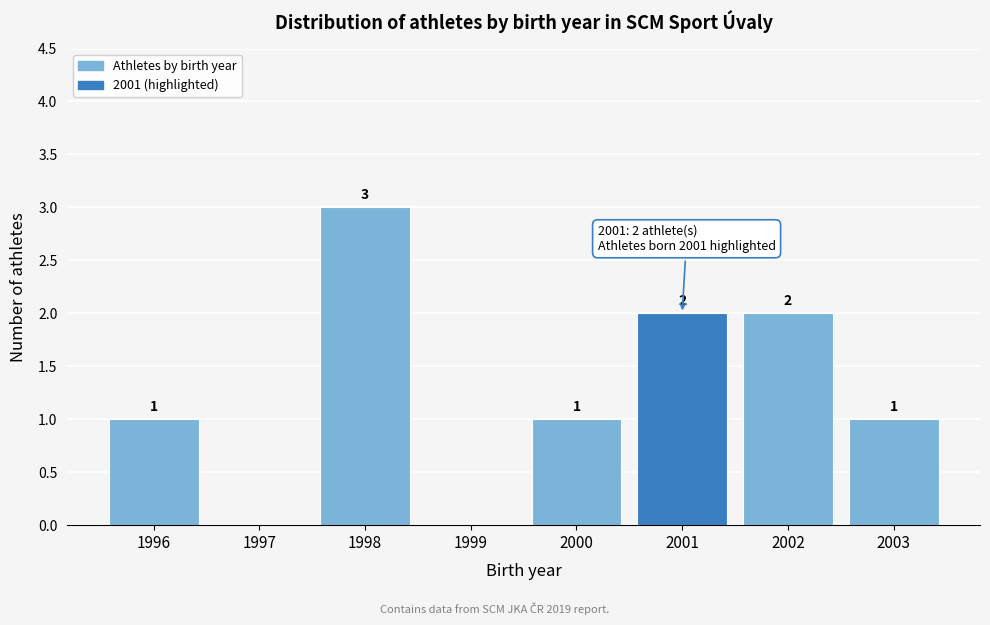

Over which range of the x-axis is the bar tallest?

1997.5 to 1998.5